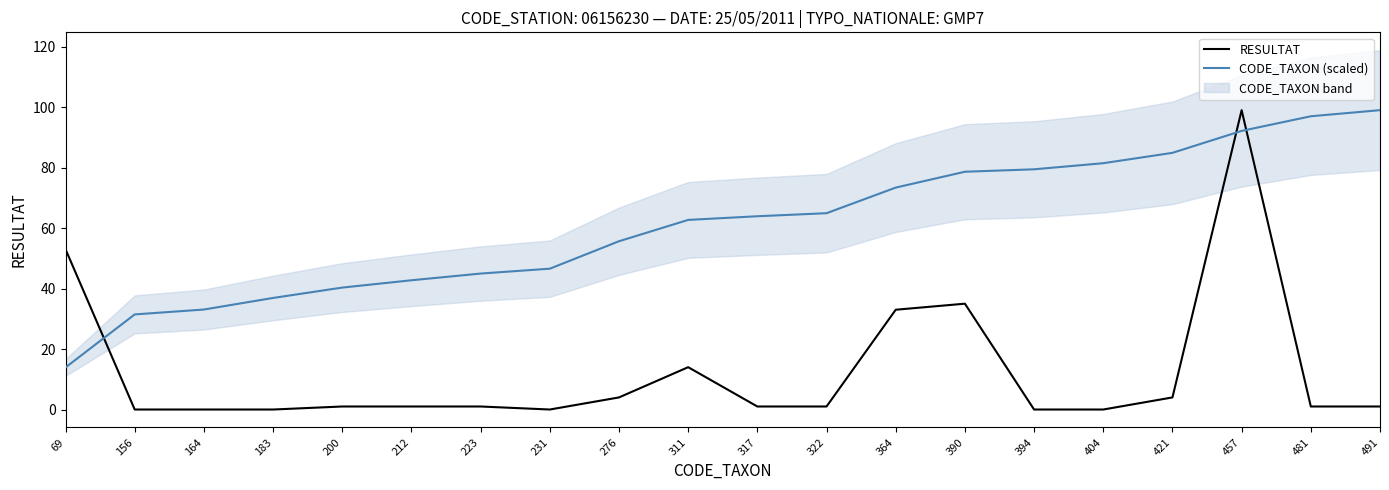

Which has a higher value, 69 or 390?

69